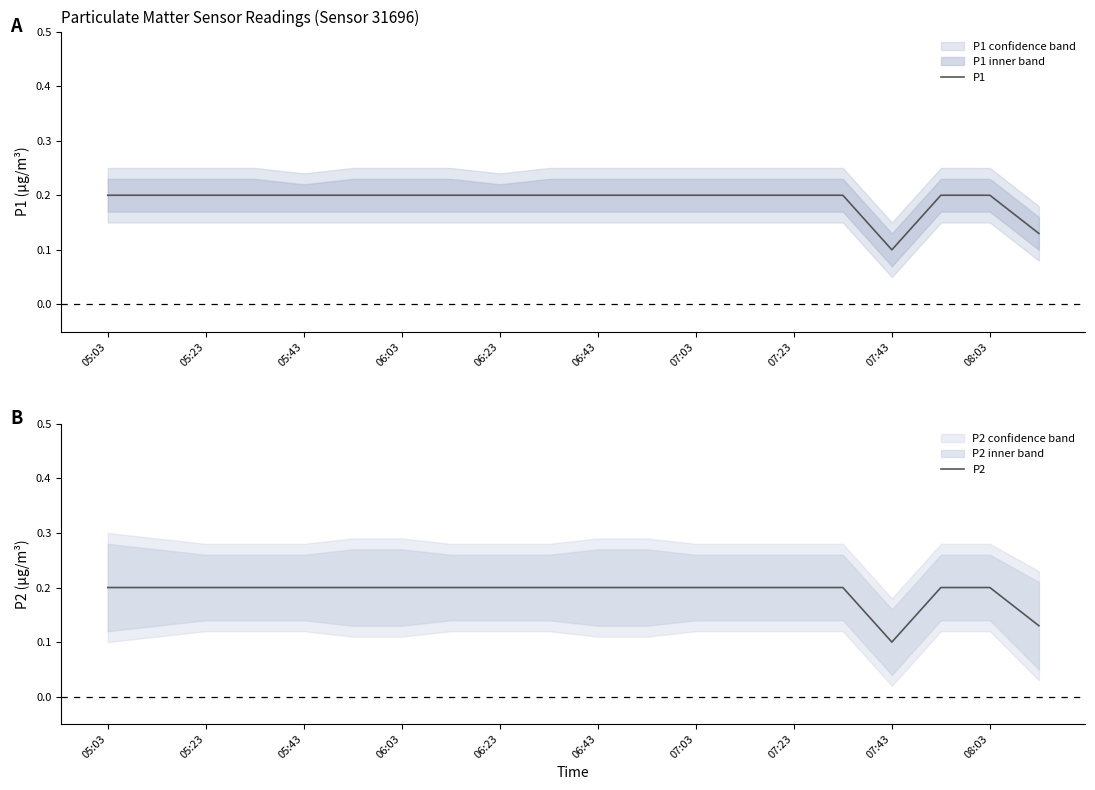

Which category has the lowest value in the P2 series?

07:43